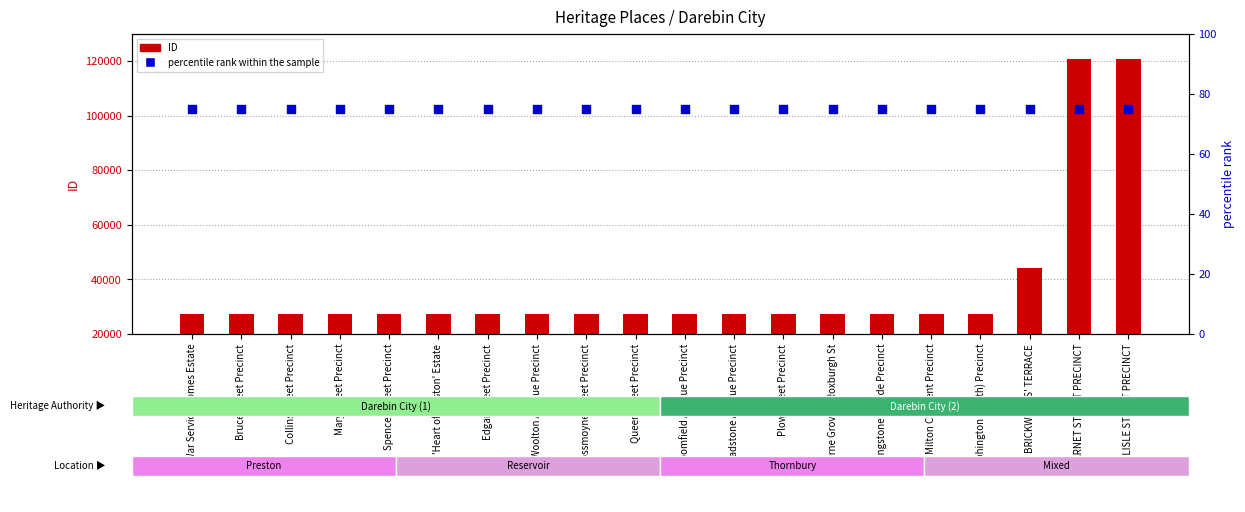

Which series reaches the maximum Y coordinate?

ID